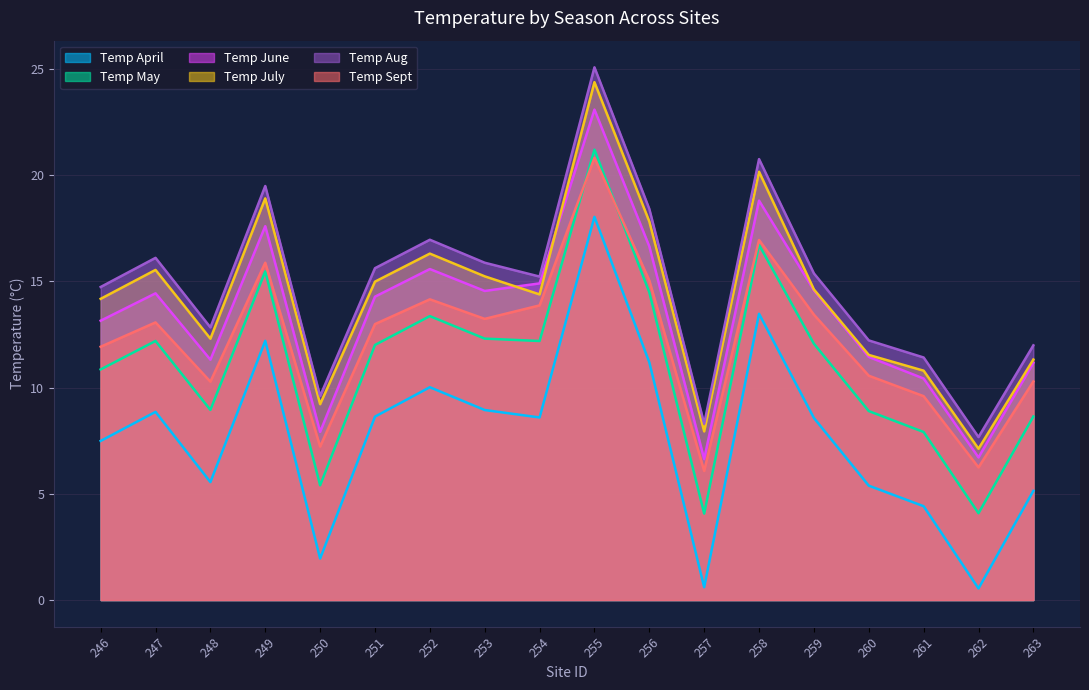

True or false: Temp Aug has a value of 14.7 at 246.

True